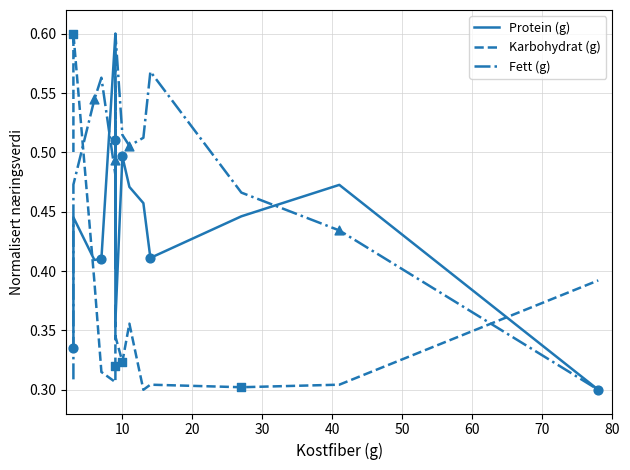

What are all the series names shown in the legend?

Protein (g), Karbohydrat (g), Fett (g)